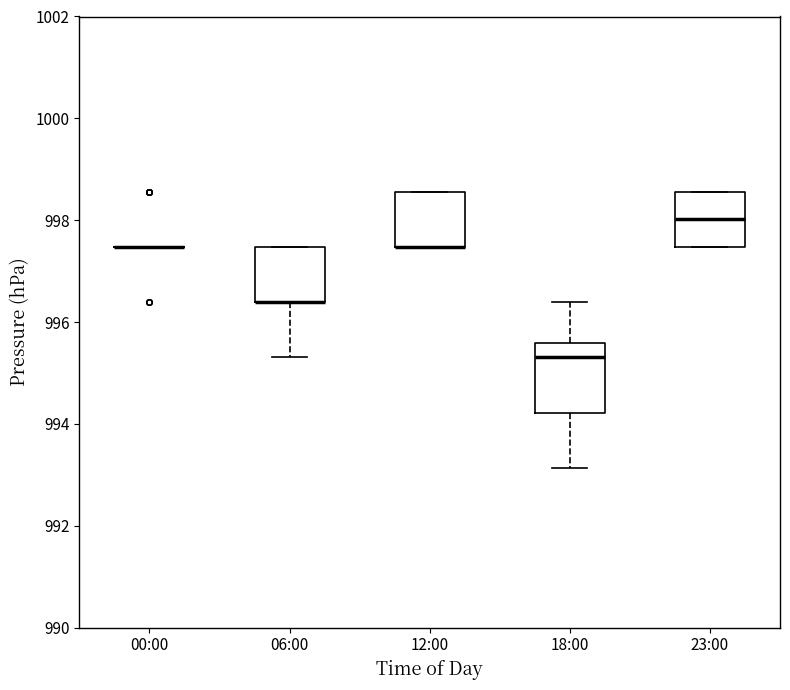

Which box is the tallest, from its lower edge to its upper edge?

18:00